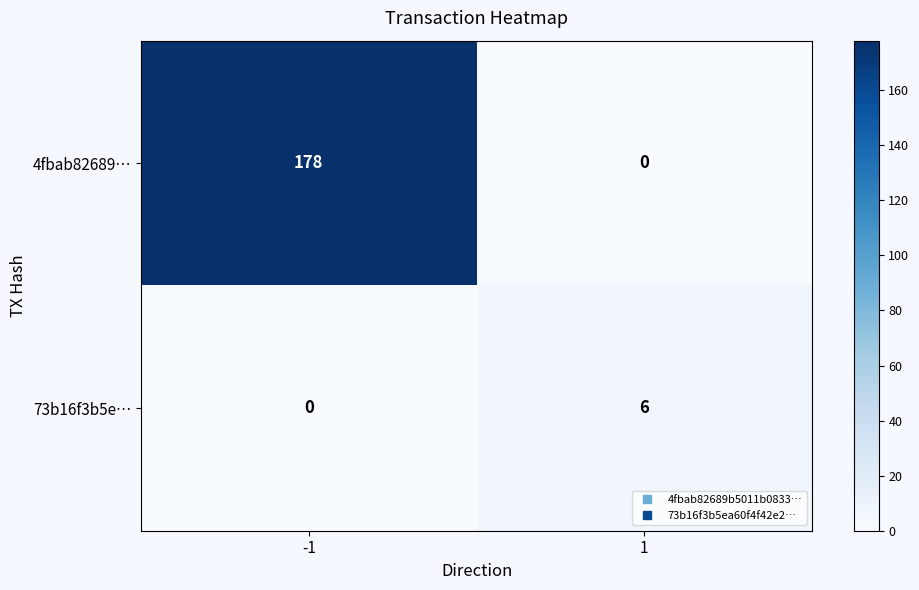

What is the total value across all series at -1?

178